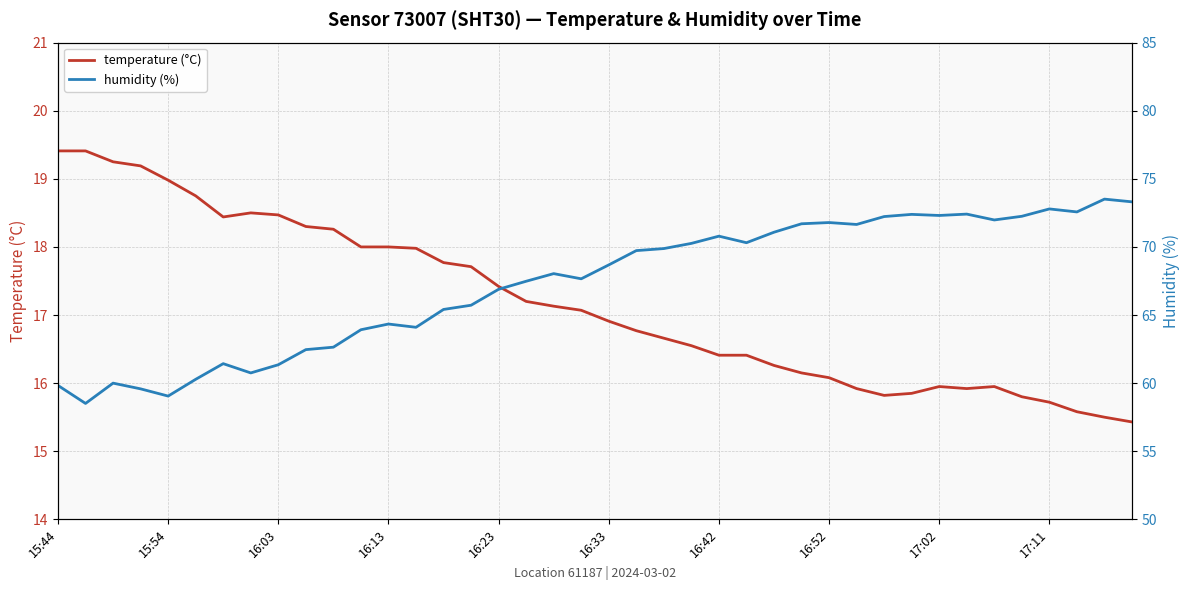

What is the smallest value displayed?

15.4